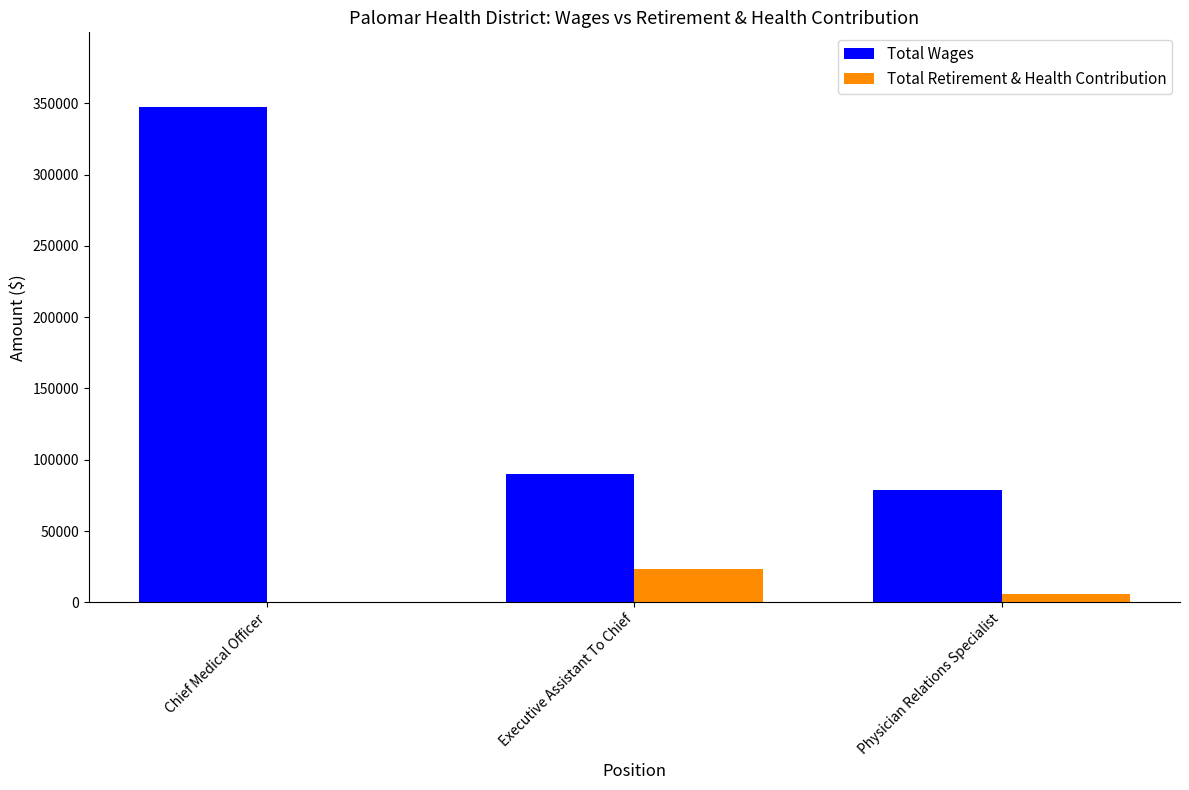

Count the number of categories in the chart.

3